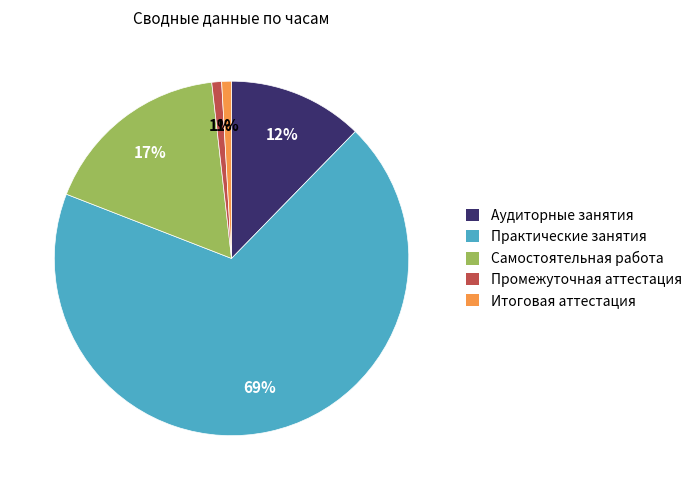

What is the largest slice in the pie chart?

Практические занятия